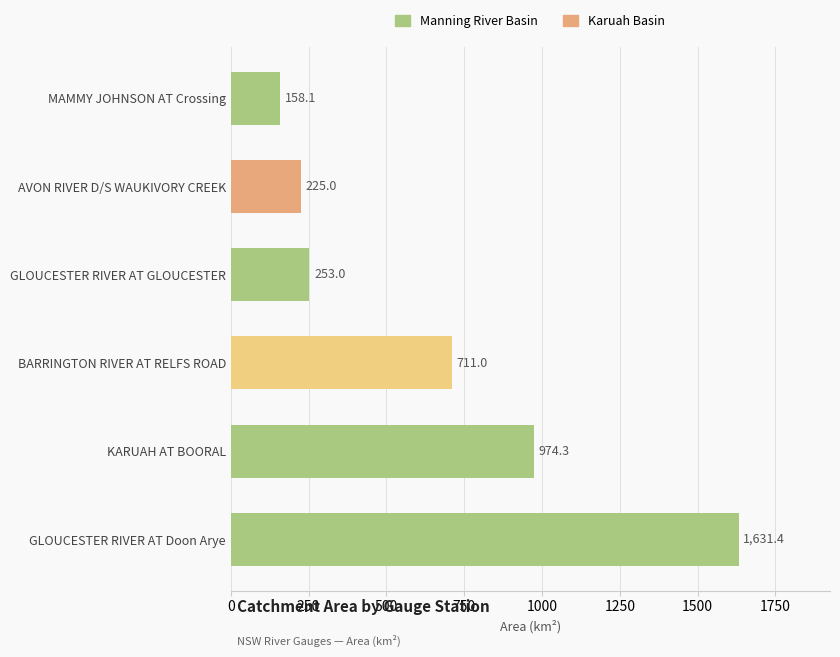

What is the change in value from BARRINGTON RIVER AT RELFS ROAD to MAMMY JOHNSON AT Crossing?

-552.9